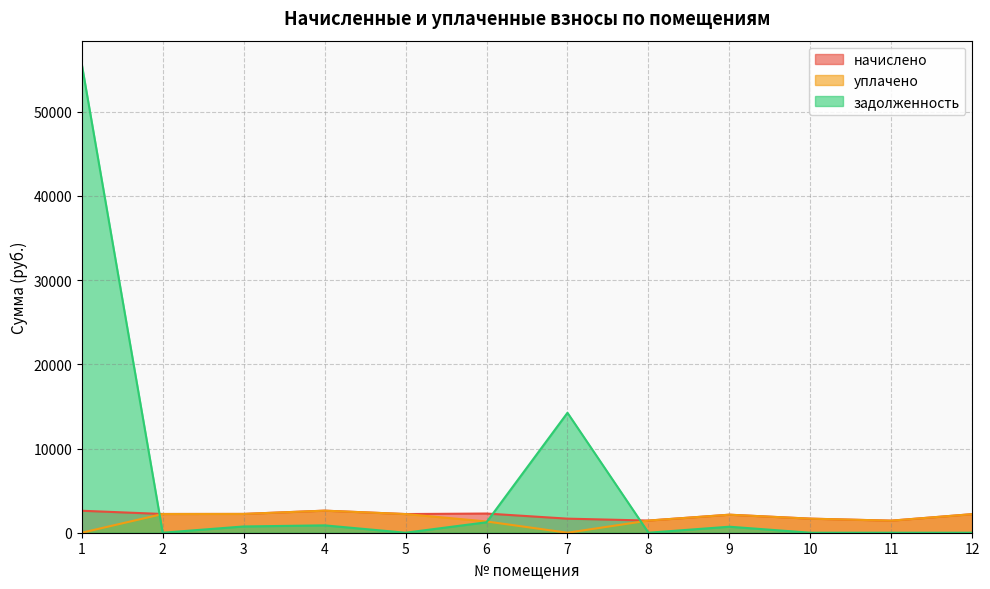

Is the value of задолженность at 4 greater than the value of начислено at 5?

No